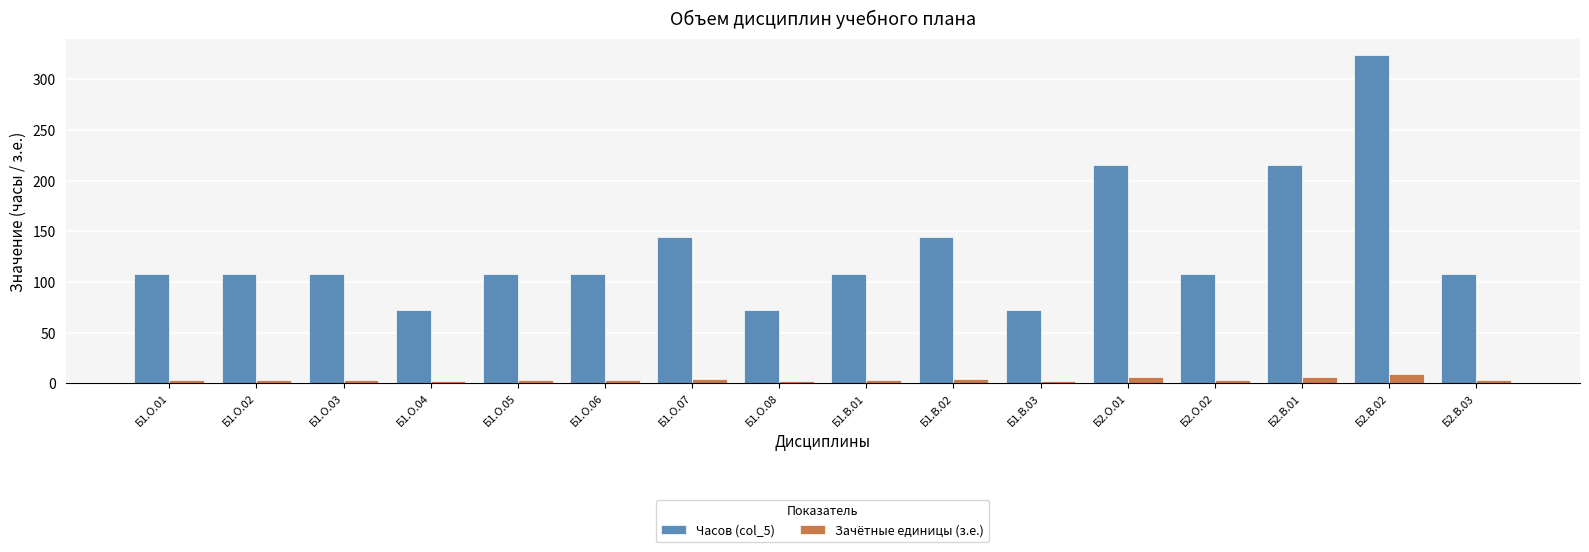

The value of Зачётные единицы (з.е.) at Б1.В.01 is 3. True or false?

True